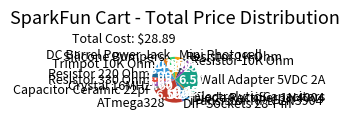

Combined, do DIP Sockets 28-Pin and Transistor NPN 2N3904 account for over 50%?

No